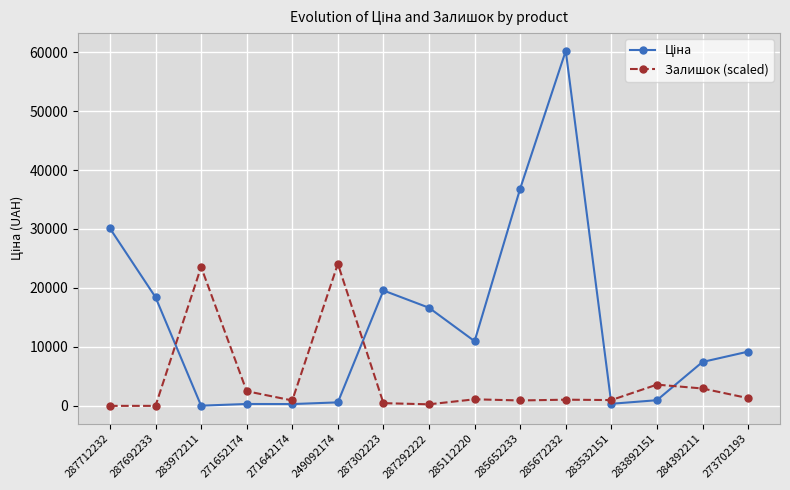

The Залишок (scaled) series shows 981.6 at 283532151. True or false?

True